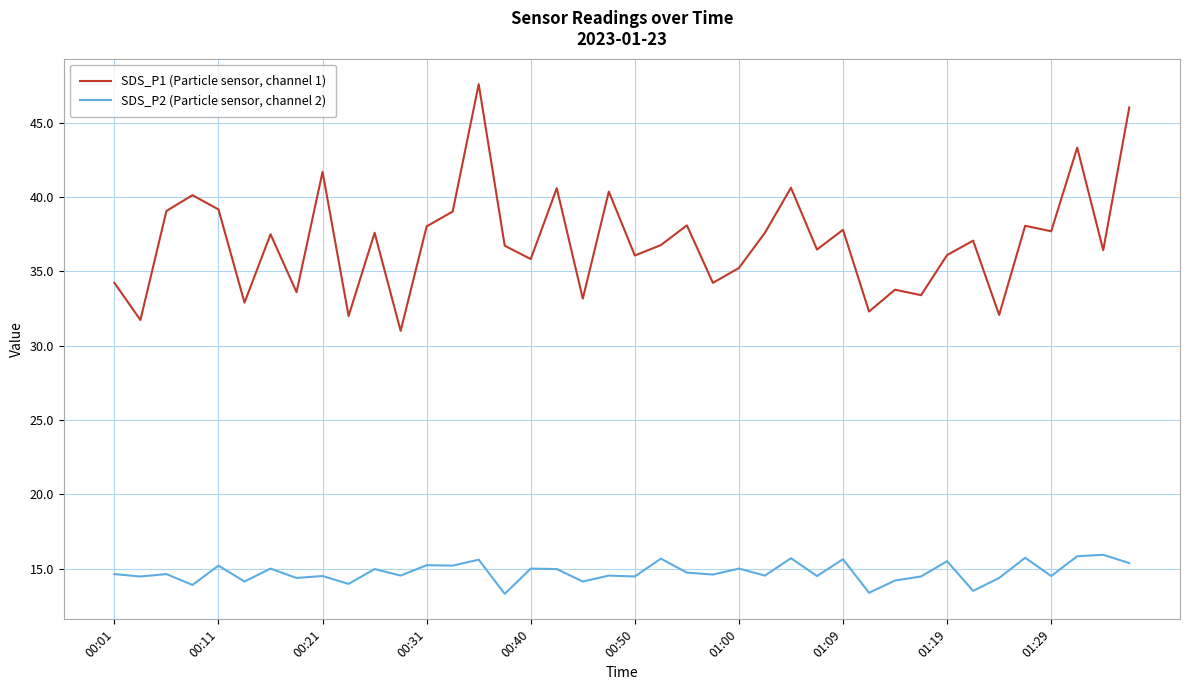

What is the difference between the maximum and minimum values in the SDS_P2 (Particle sensor, channel 2) series?

2.6